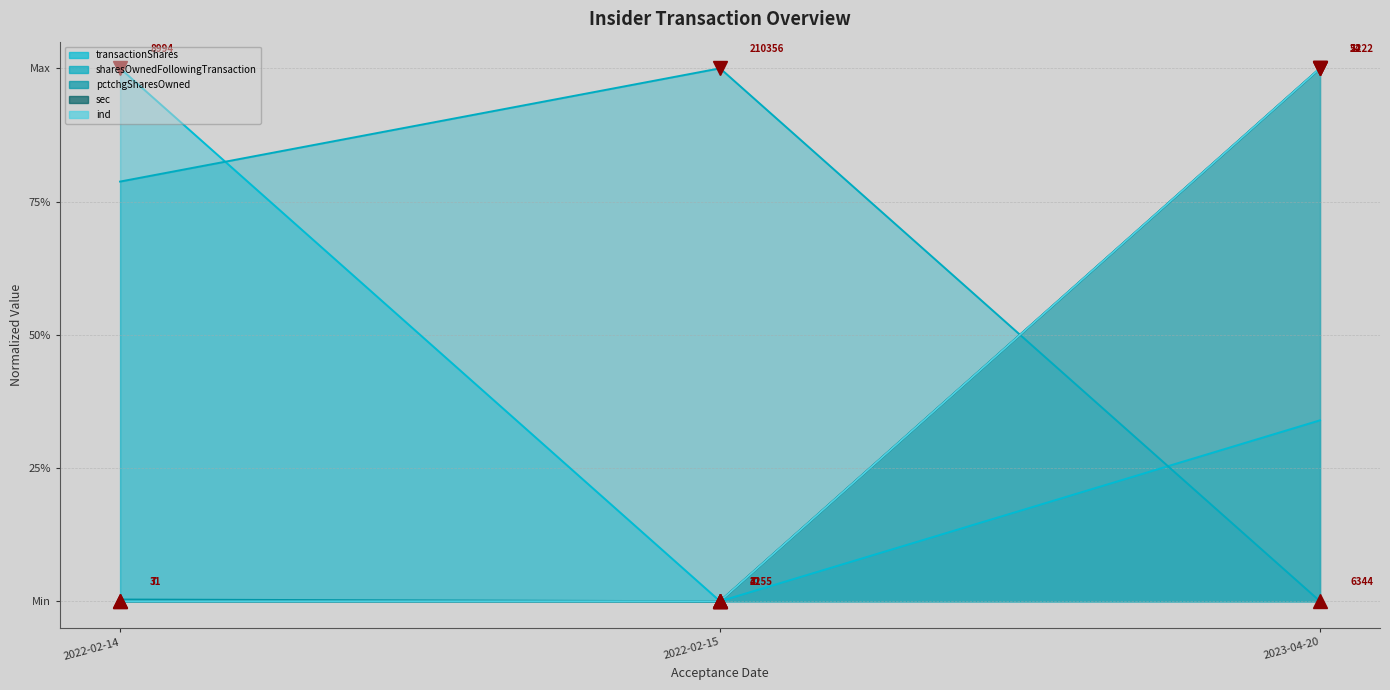

Where is sharesOwnedFollowingTransaction nearest to the value 0?

2023-04-20